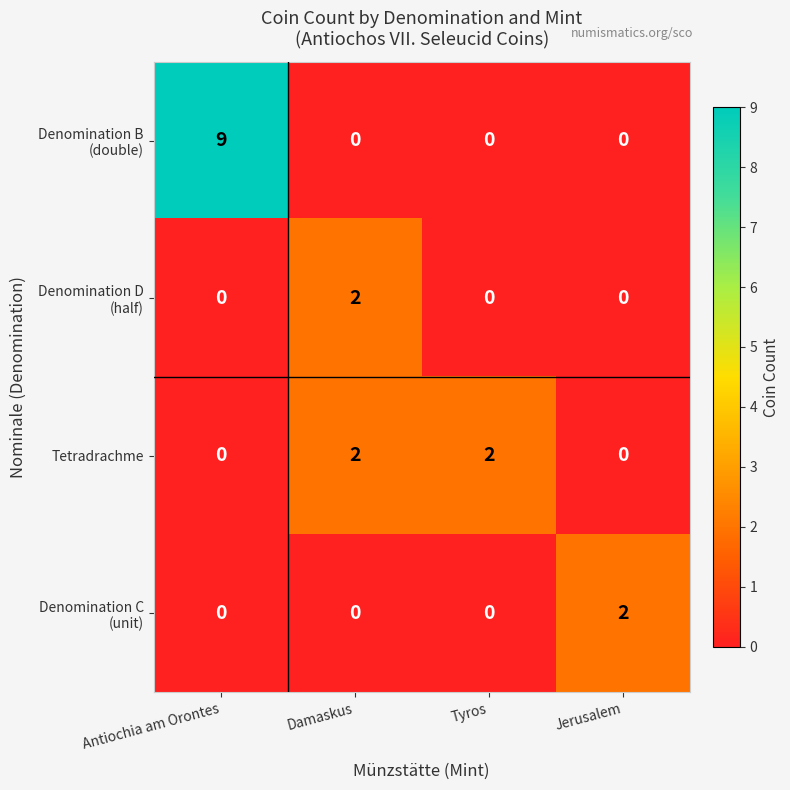

The Tetradrachme series shows 0 at Antiochia am Orontes. True or false?

True